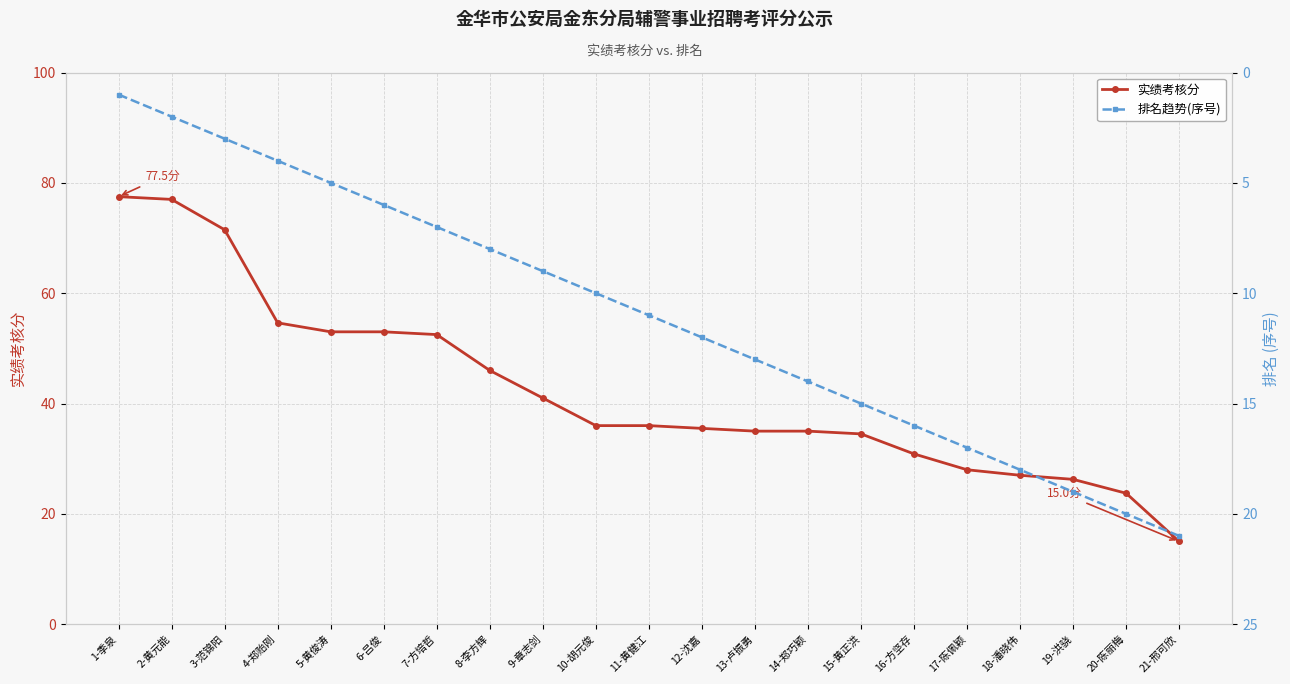

List the labels in order of 排名趋势(序号) value, smallest first.

1-季泉, 2-黄元能, 3-范锦阳, 4-郑贻刚, 5-黄俊涛, 6-吕俊, 7-方培哲, 8-李方辉, 9-章志剑, 10-胡元俊, 11-黄健江, 12-沈嘉, 13-卢振勇, 14-郑巧颖, 15-黄正洪, 16-方坚存, 17-陈佩颖, 18-潘晓伟, 19-洪骁, 20-陈丽梅, 21-邢可欣